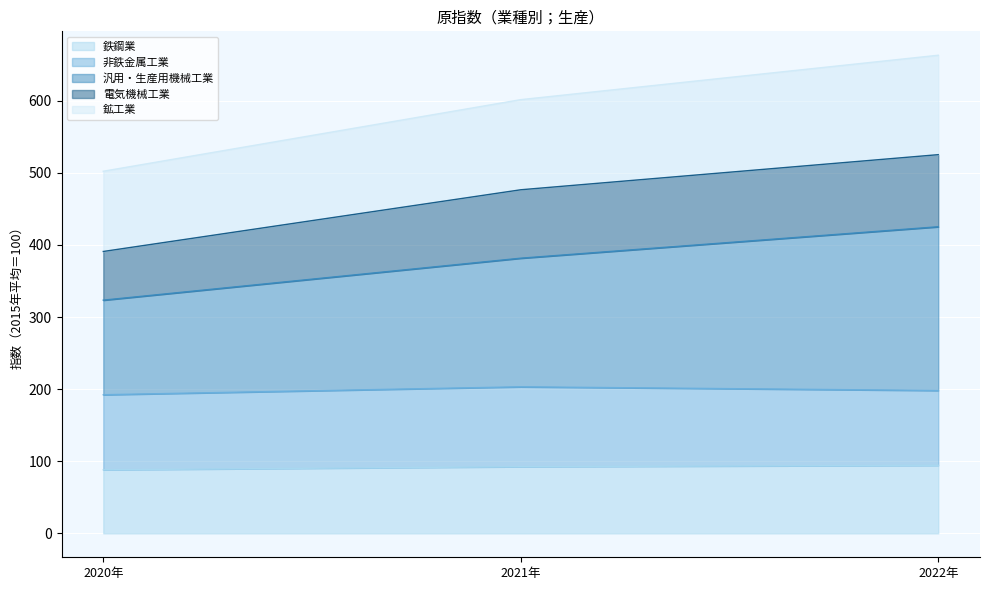

What is the total value across all series at 2022年?

663.2